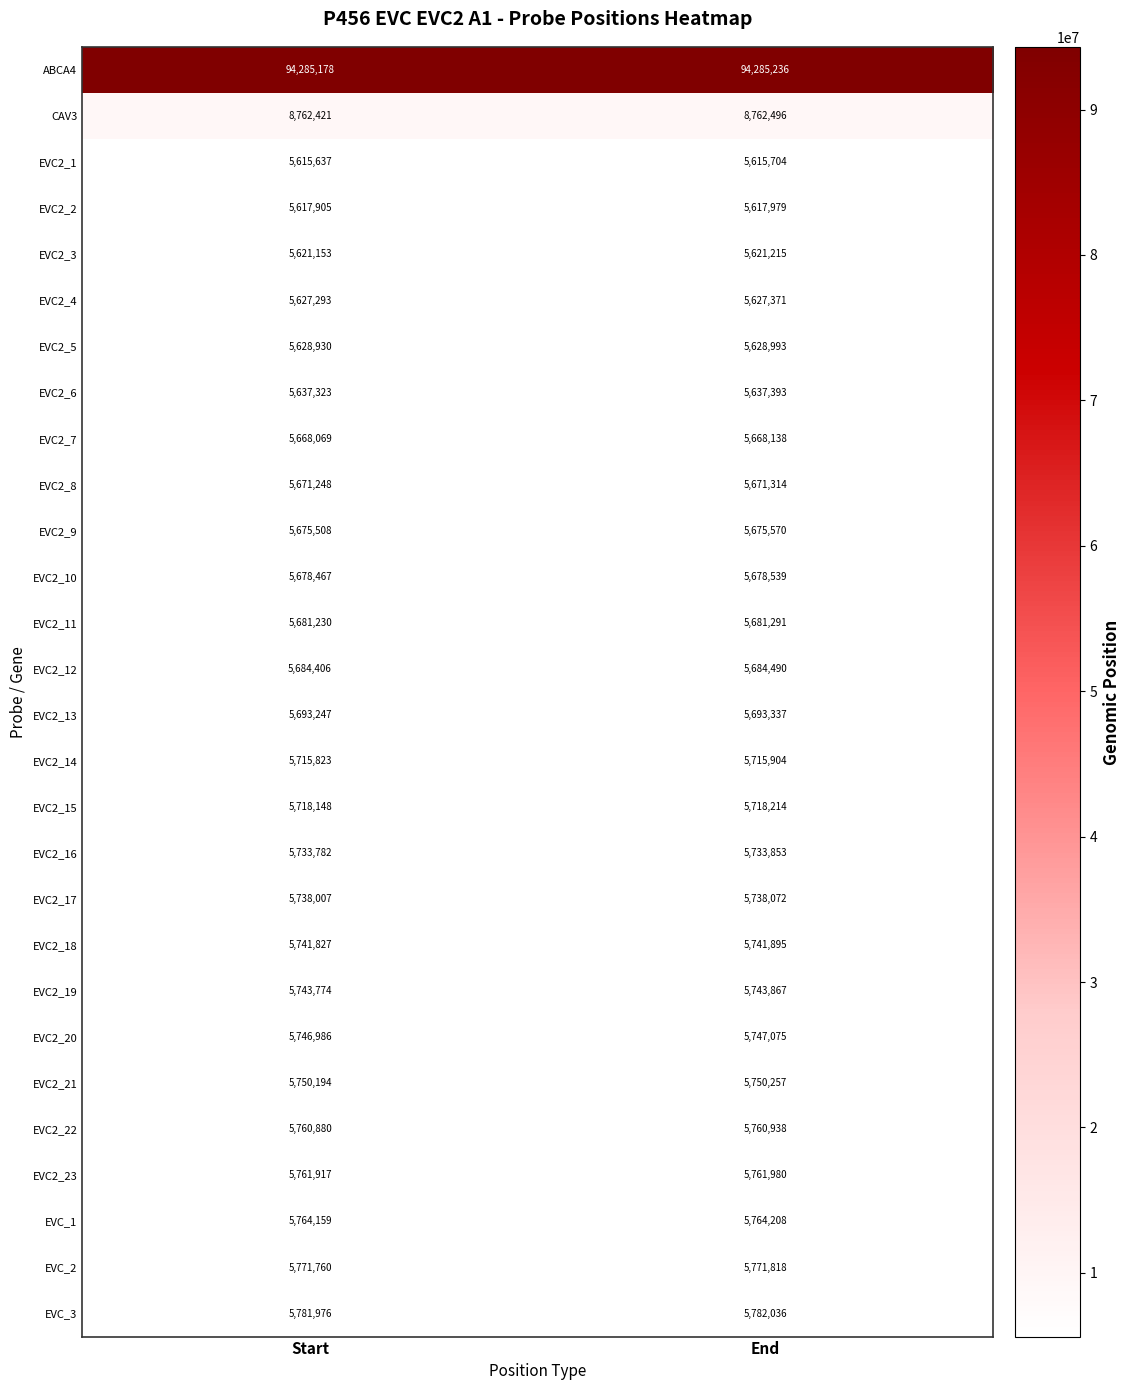

What is the average value of the EVC_1 series?

5764184